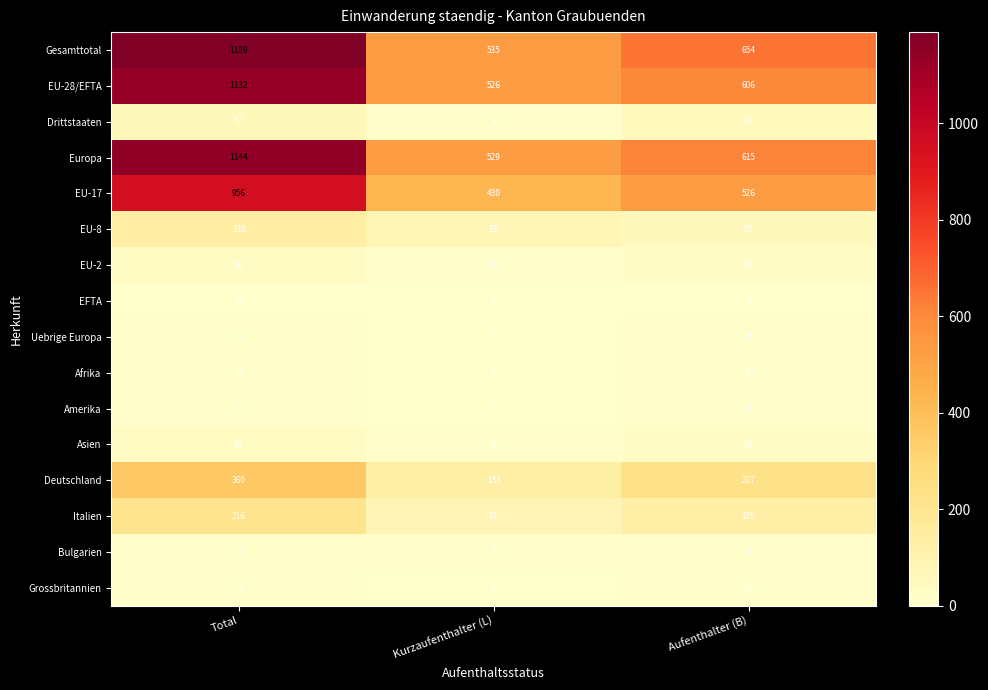

The Gesamttotal series shows 654 at Aufenthalter (B). True or false?

True